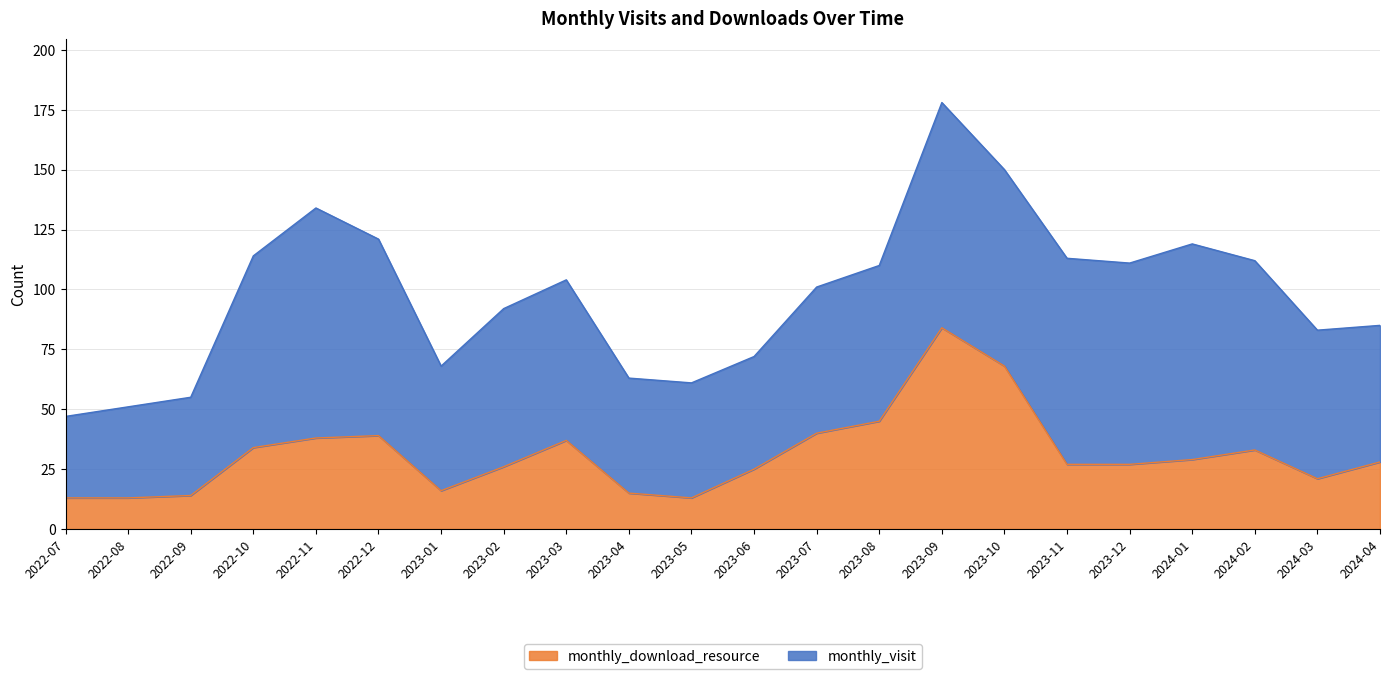

Count the number of categories in the chart.

22